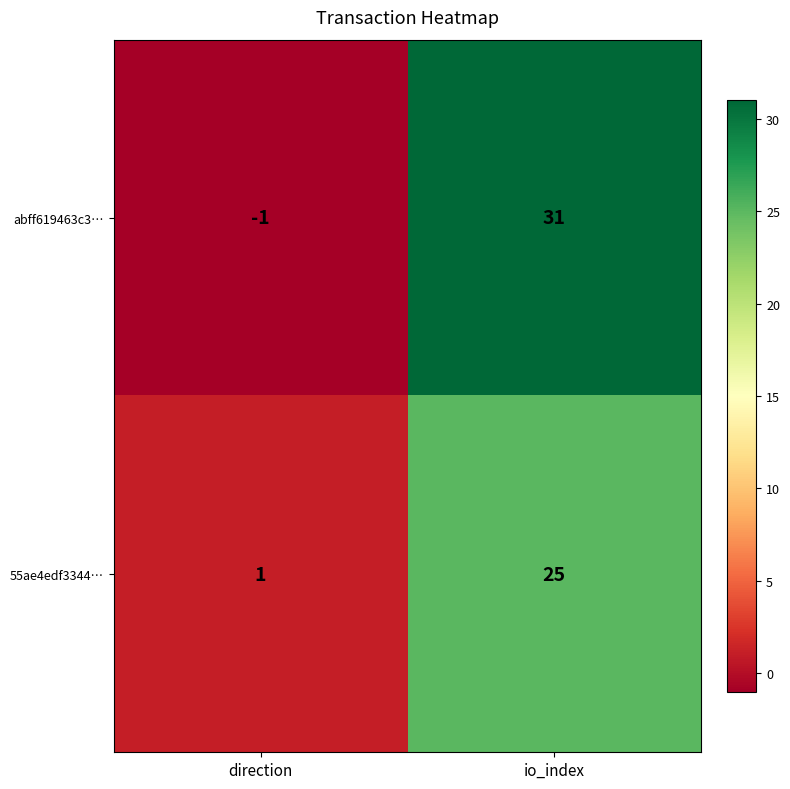

How many categories are shown in the chart?

2